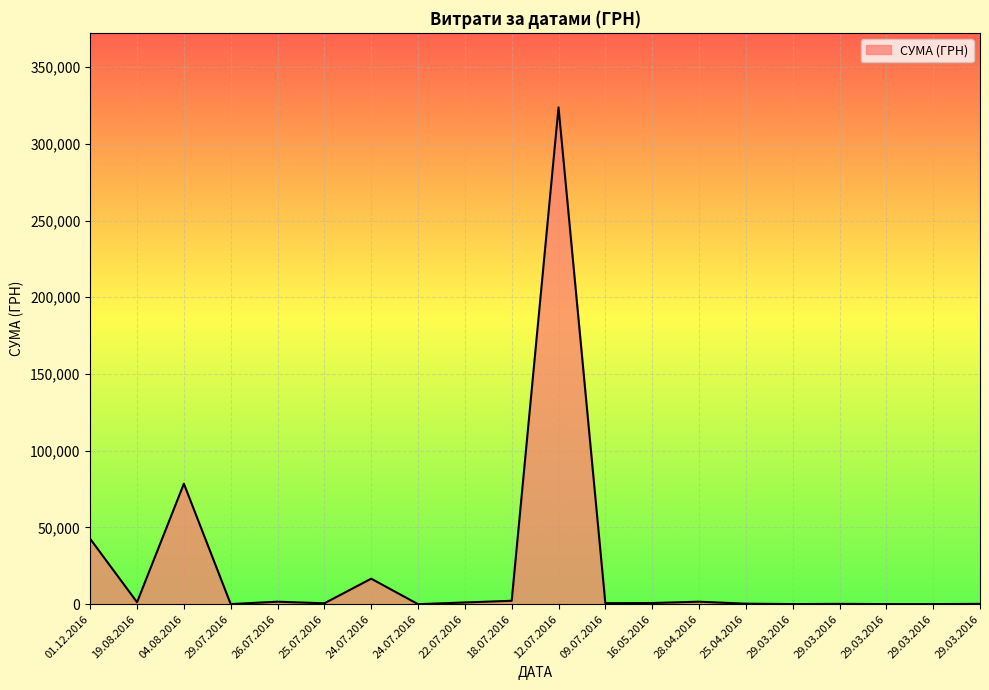

How many points are higher than both their immediate neighbors (excluding endpoints)?

6